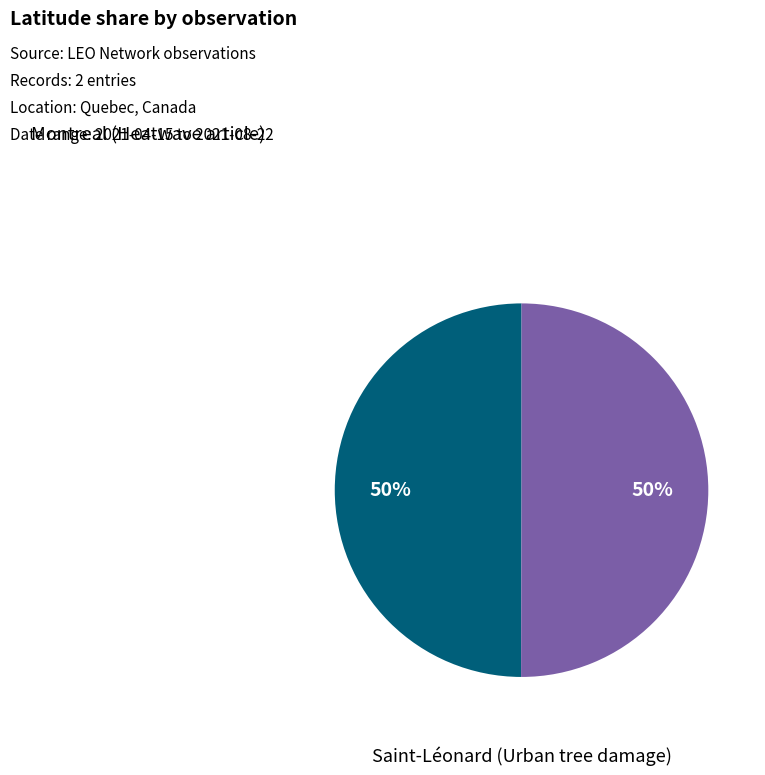

How many segments does this pie chart have?

2